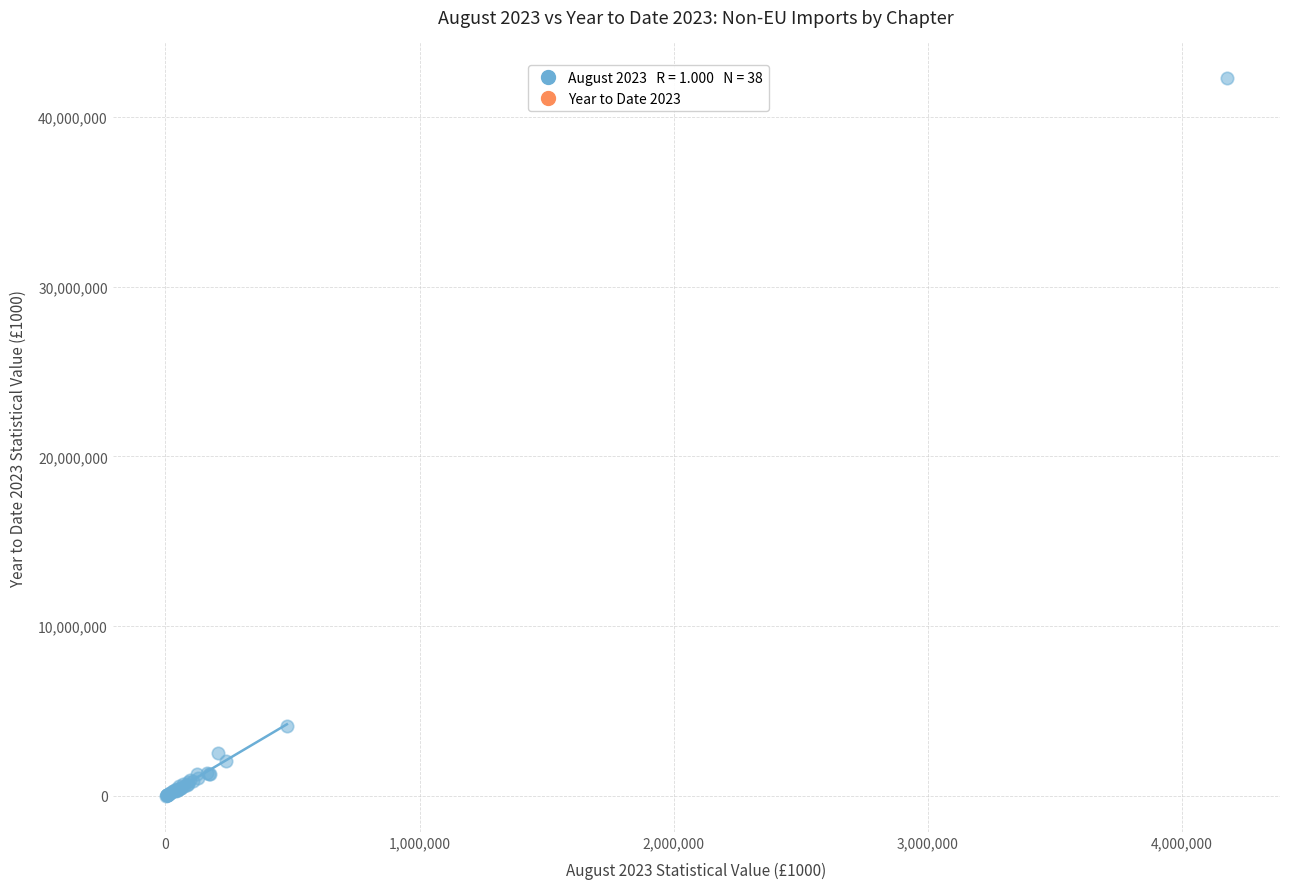

What Y value in the scatter plot is closest to 21139642?

4121728